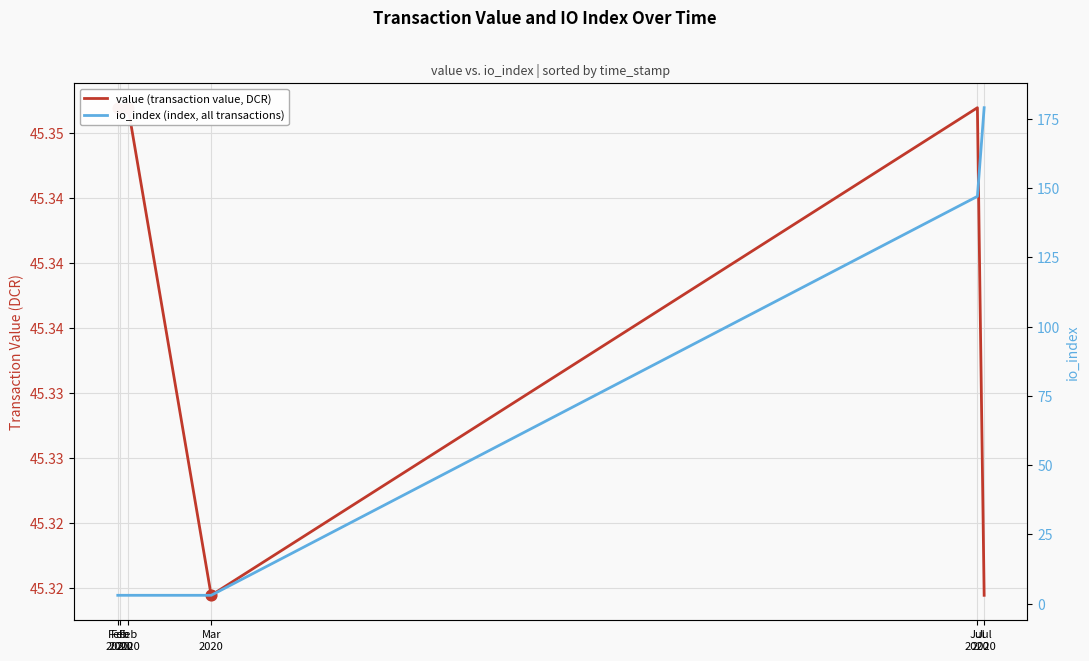

What are all the series names shown in the legend?

value (transaction value, DCR), io_index (index, all transactions)